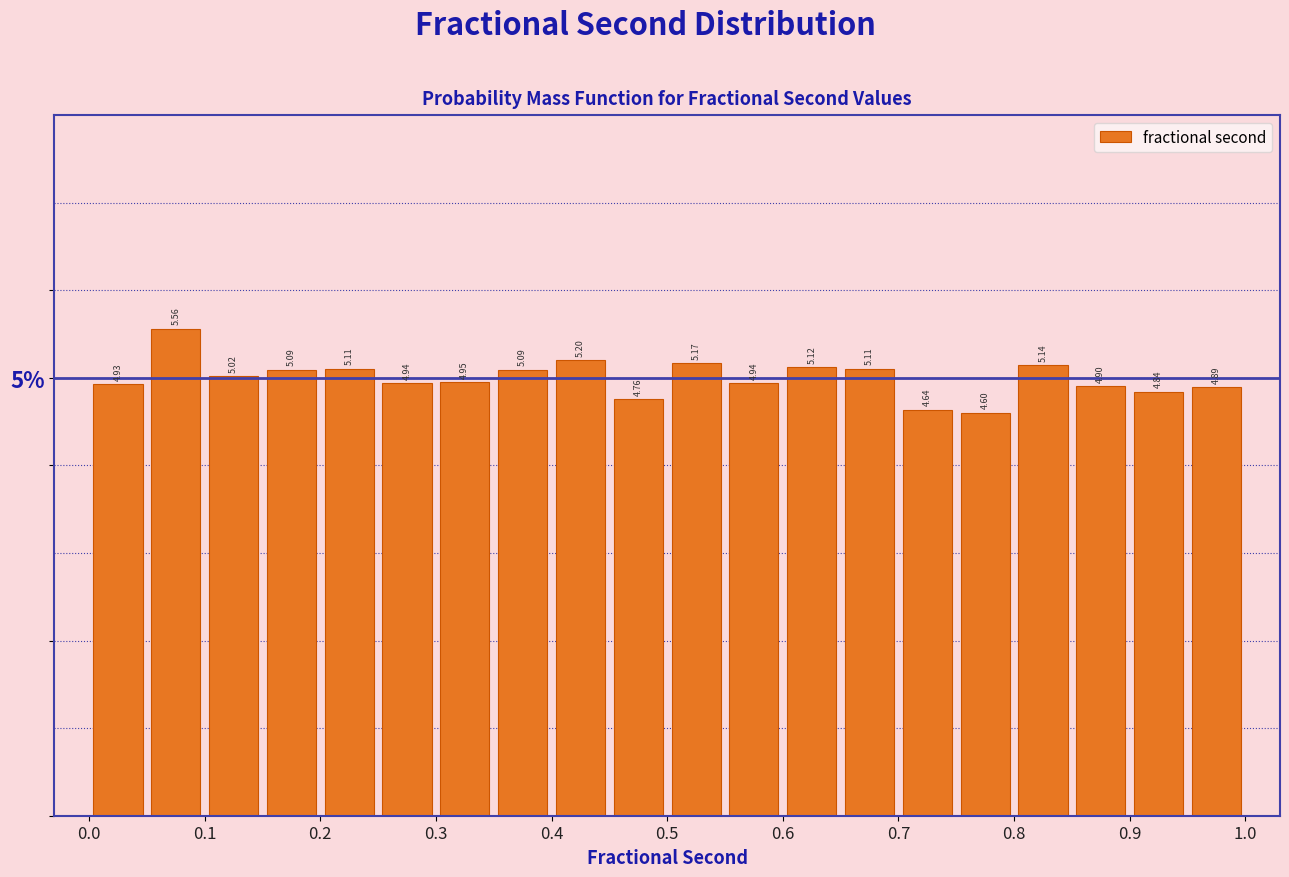

Which range on the x-axis has the tallest bar?

0.05 to 0.10